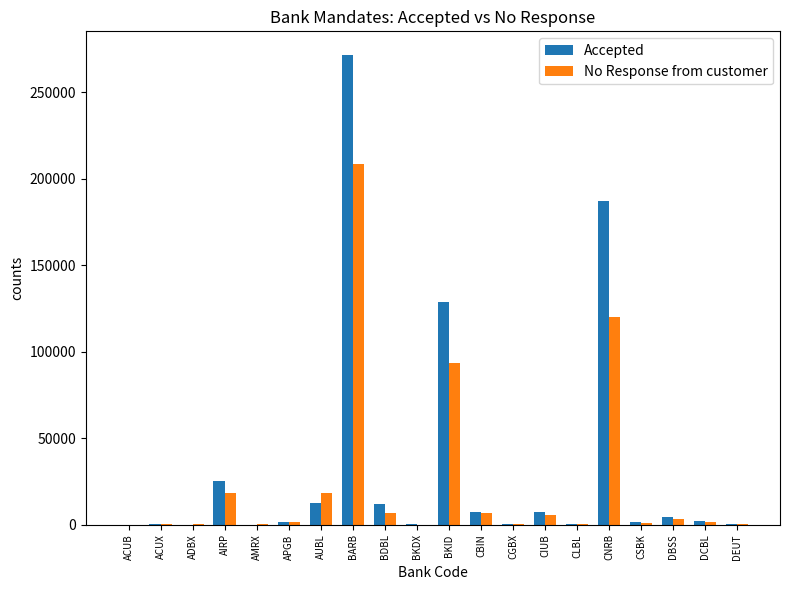

Which series has the largest total across all categories?

Accepted